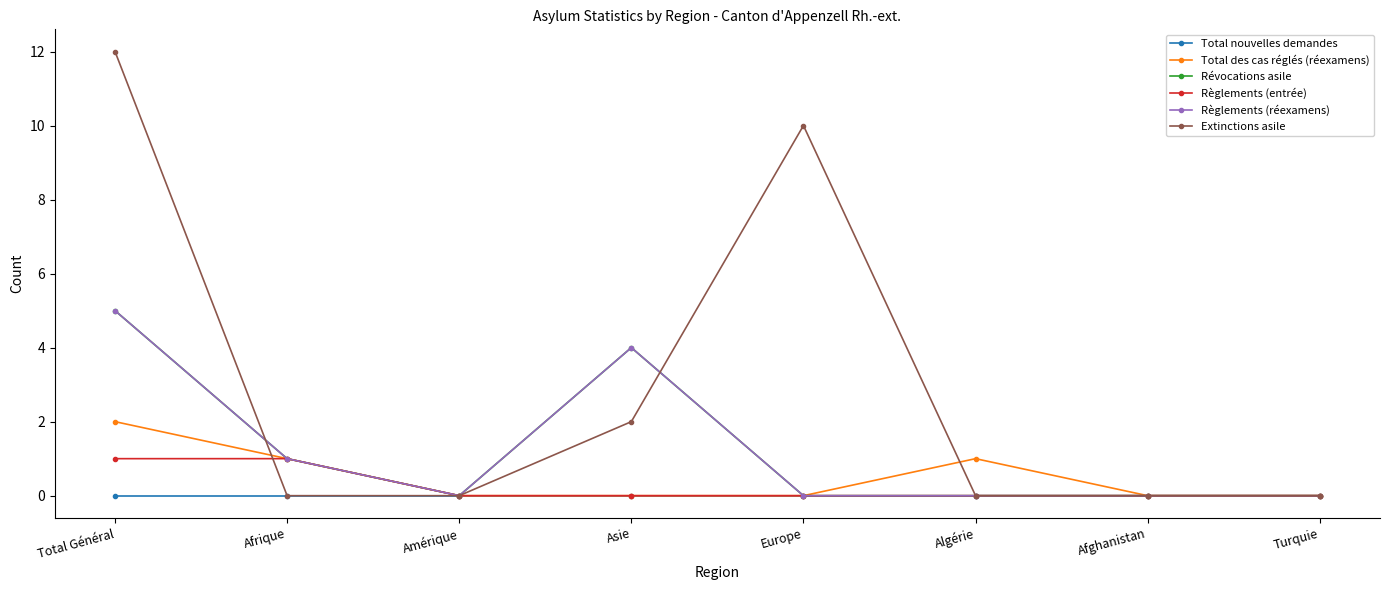

True or false: Extinctions asile has a value of 1 at Asie.

False